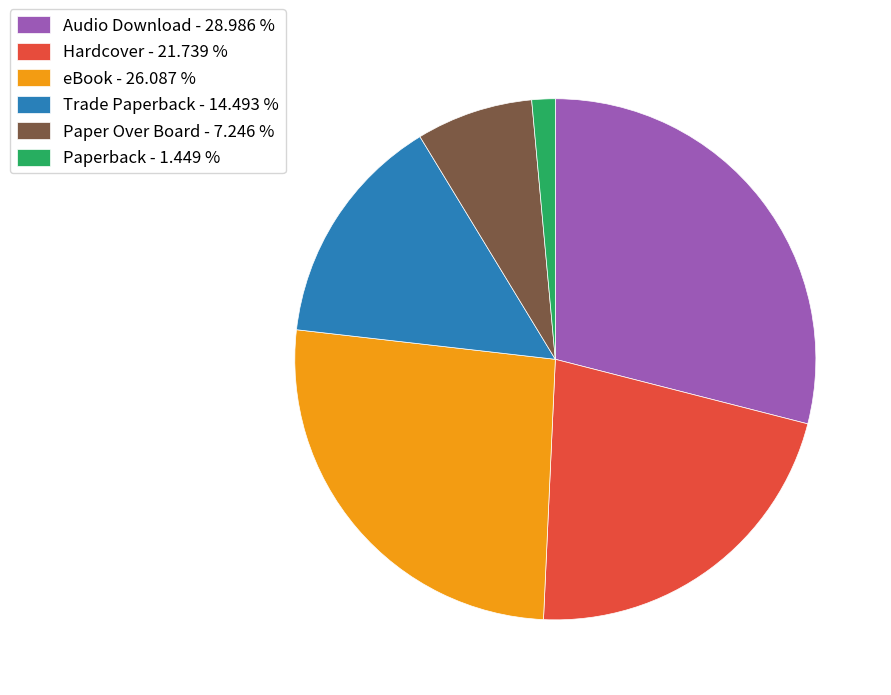

What is the largest slice in the pie chart?

Audio Download